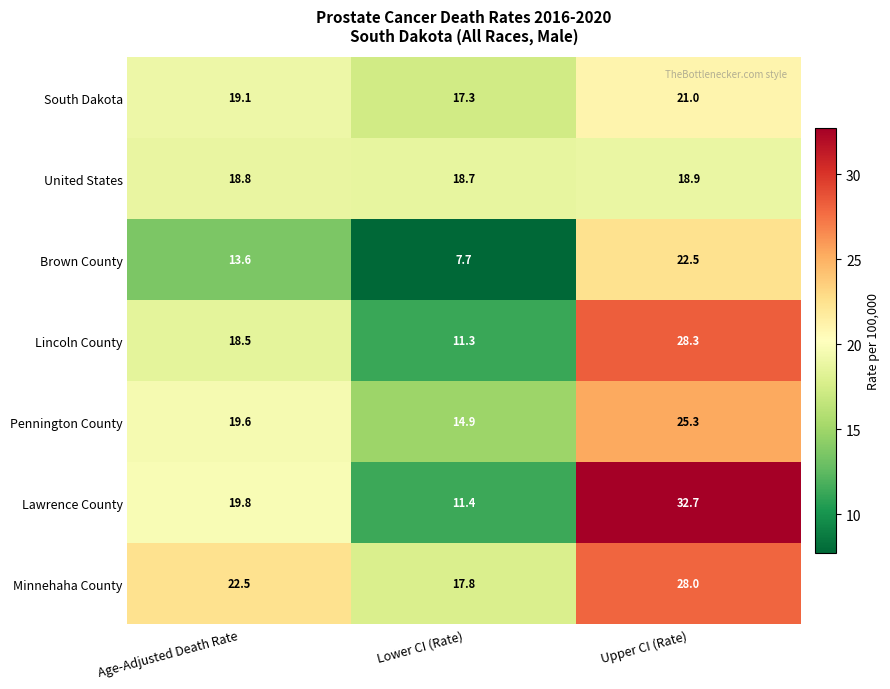

At how many categories does at least one series exceed 15?

3